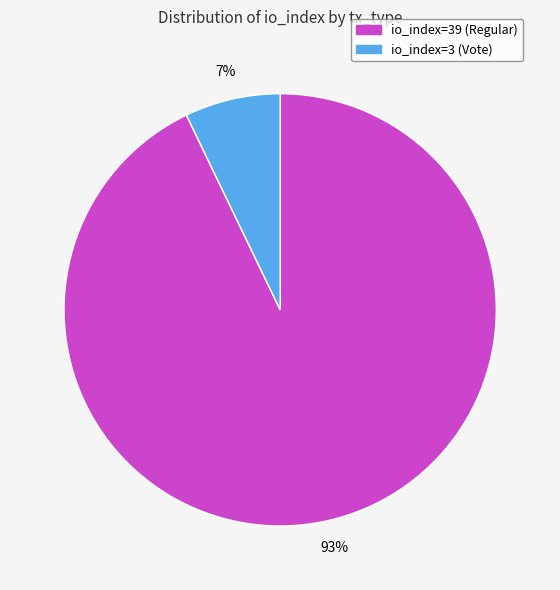

To the nearest percent, what is the difference between the largest and smallest slice percentages?

86%